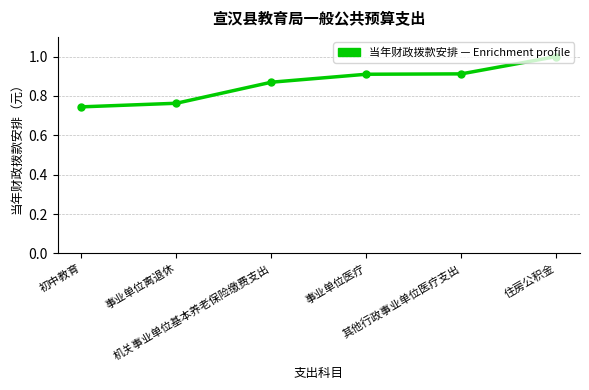

What is the difference between the maximum and minimum values?

0.3